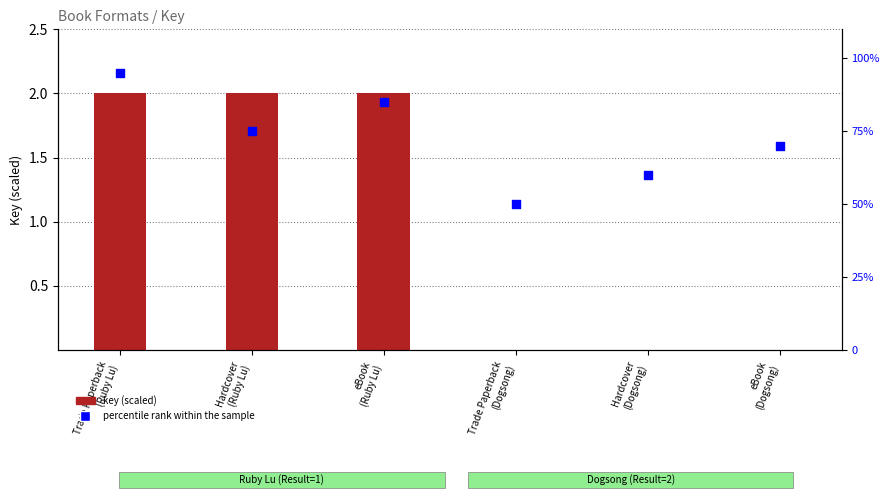

Which series reaches the maximum Y coordinate?

percentile rank within the sample